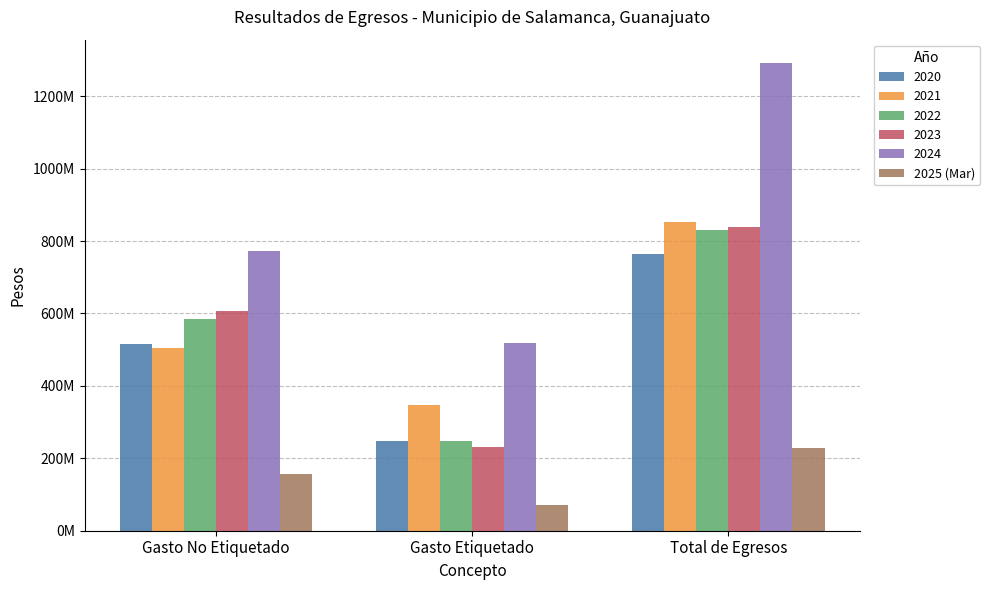

At which category does the chart reach its minimum across all series?

Gasto Etiquetado